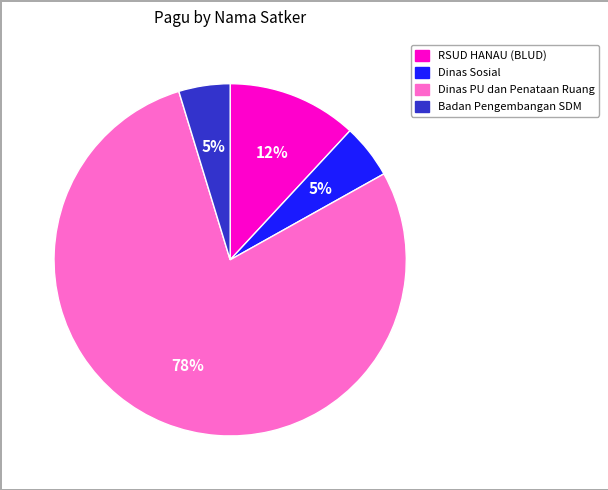

Is there a majority slice in this chart?

Yes